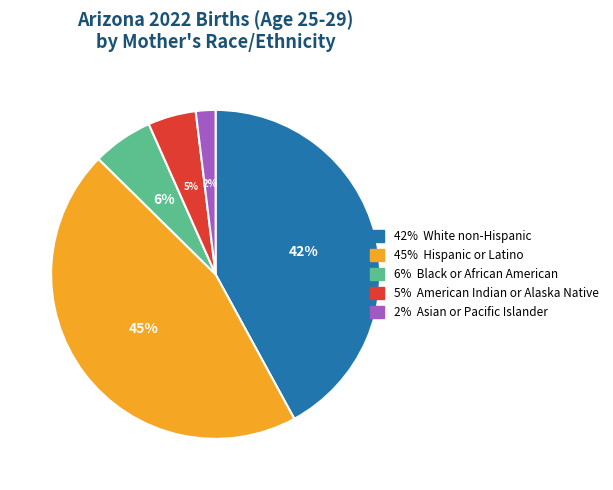

To the nearest percent, what is the difference between the largest and smallest slice percentages?

43%